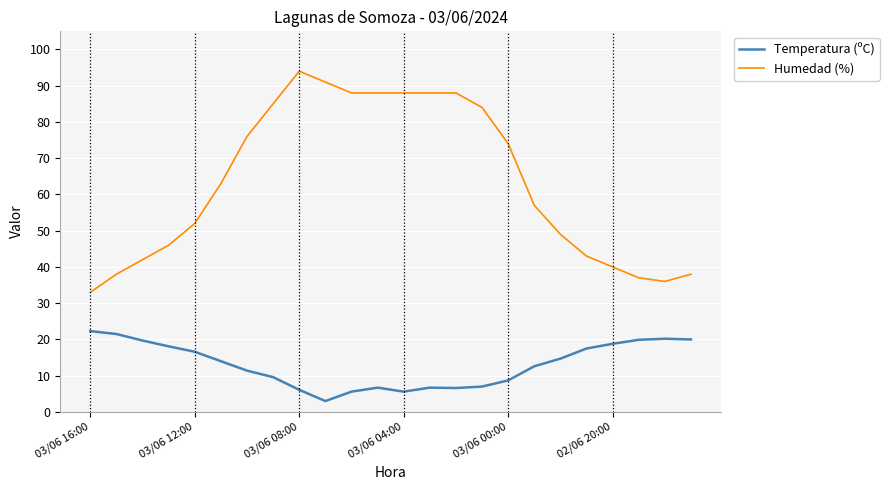

Rank the series by their average value, from lowest to highest.

Temperatura (ºC), Humedad (%)